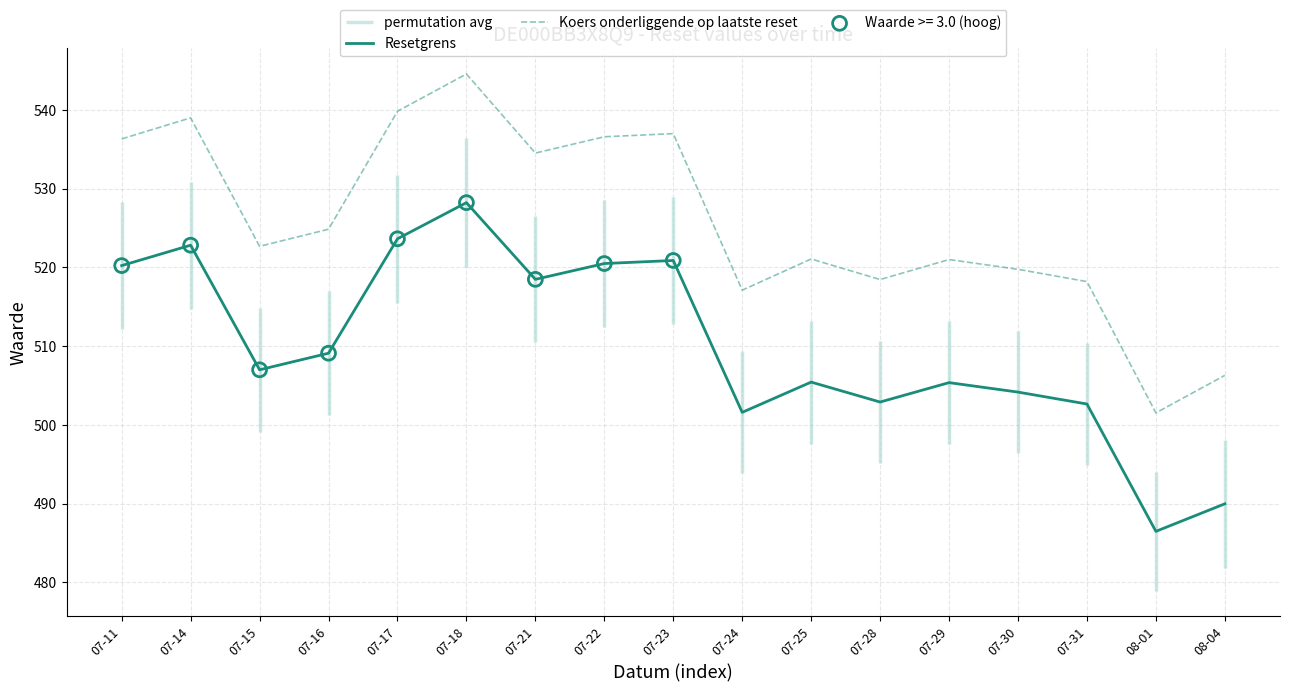

Which series has the largest Y range (max minus min)?

Koers onderliggende op laatste reset